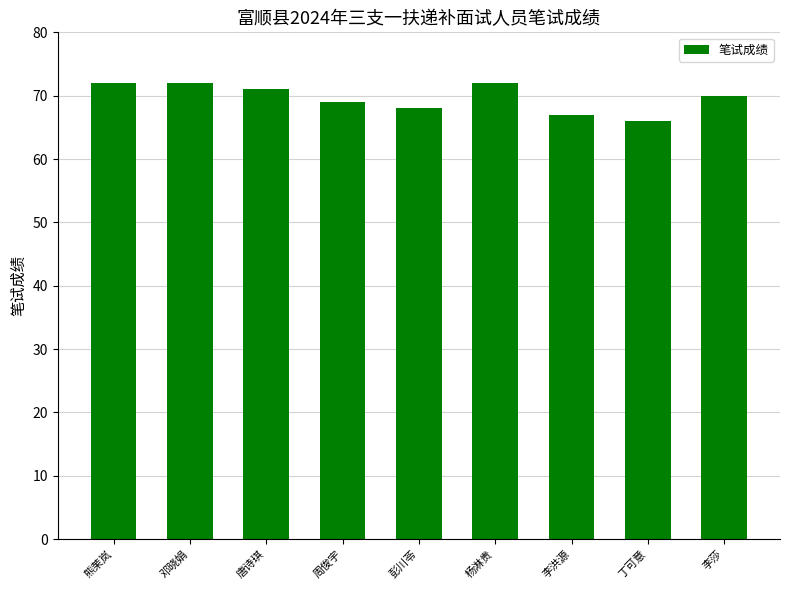

The chart shows a value of 68 at 彭川苓. True or false?

True